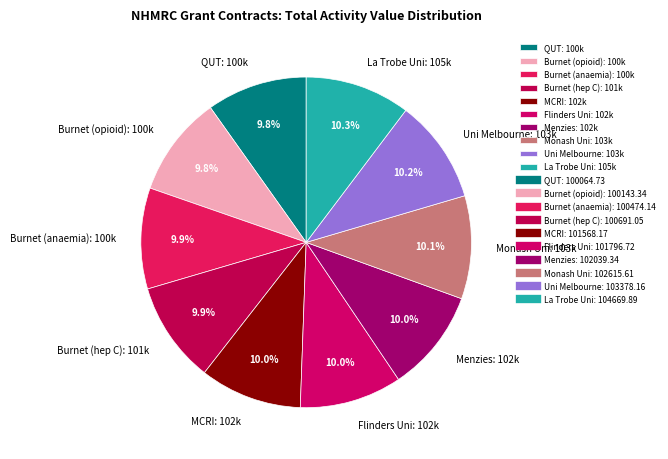

What is the ratio of the value at Flinders Uni: 102k to the value at Menzies: 102k?

1.0